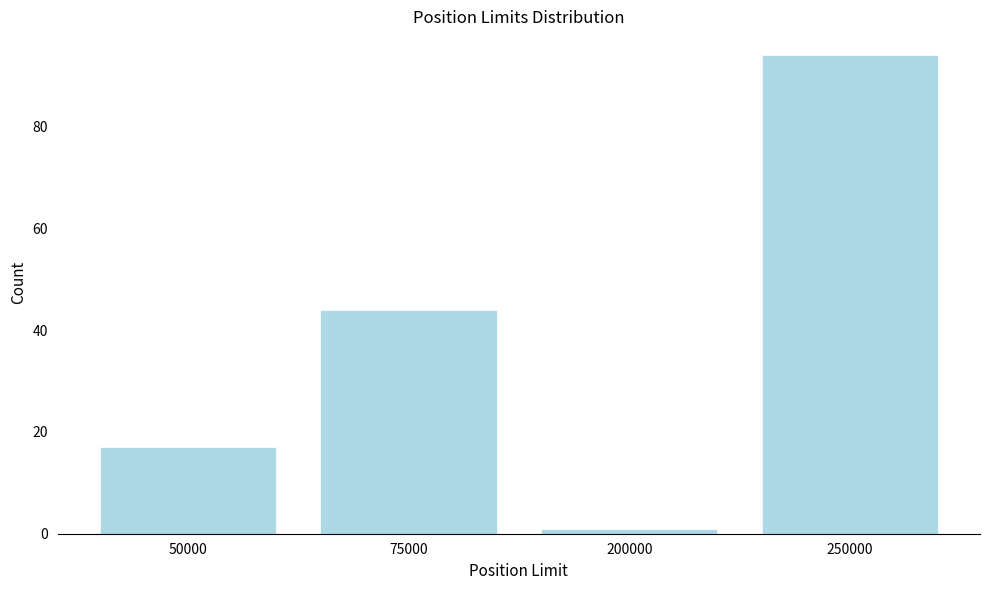

Reading right to left, extract all data points from this chart.

94	1	44	17